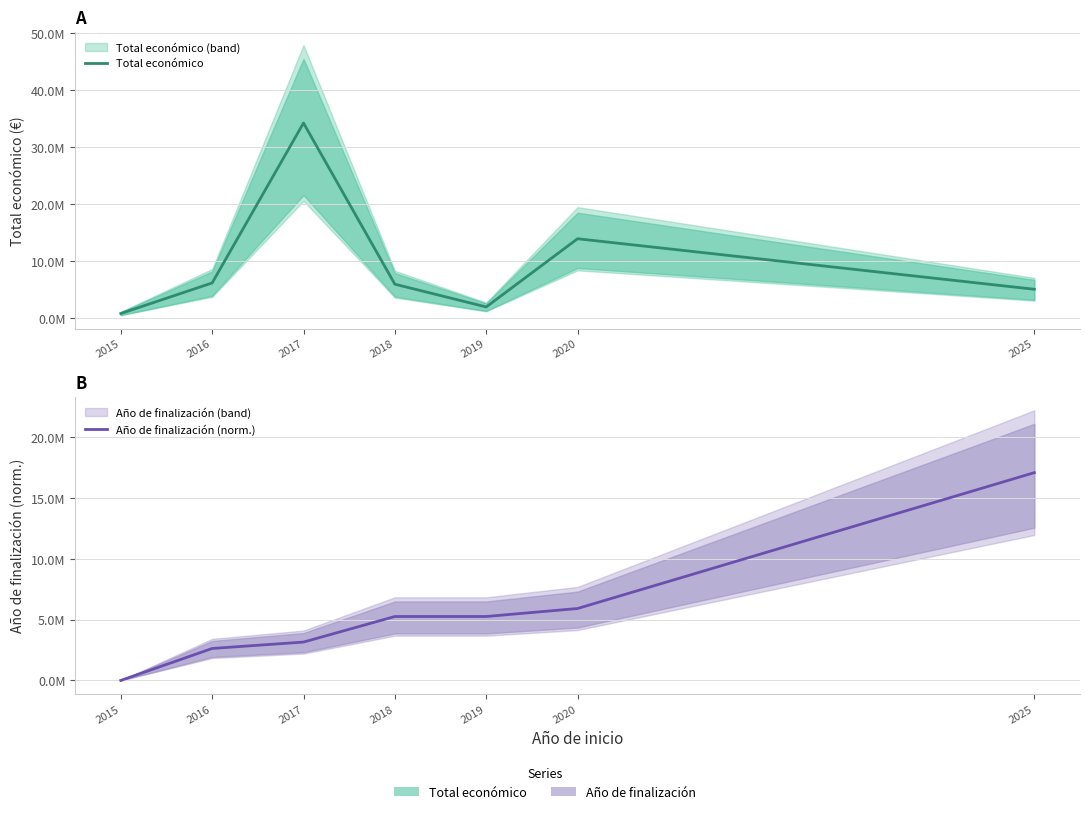

Reading left to right, what are all the values shown in this chart?

Total económico: 2015=743564.0	2016=6109385.0	2017=34178823.0	2018=5889606.0	2019=1895856.0	2020=13864467.0	2025=4999137.0
Año de finalización (norm.): 2015=0.0	2016=2629140.2	2017=3154968.3	2018=5258280.5	2019=5258280.5	2020=5915565.5	2025=17089411.5